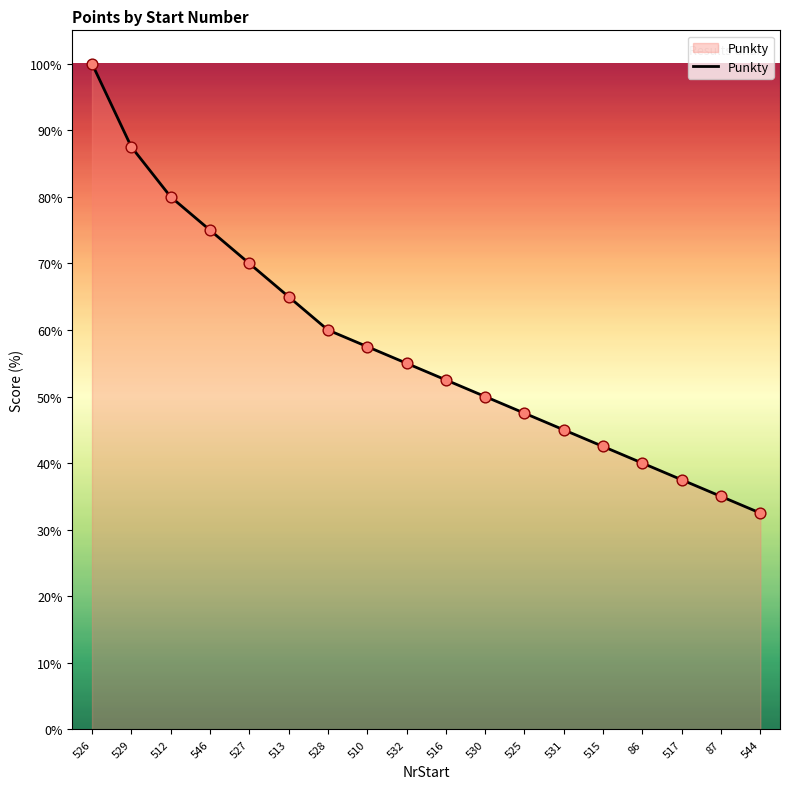

What is the ratio of the value at 544 to the value at 525?

0.7